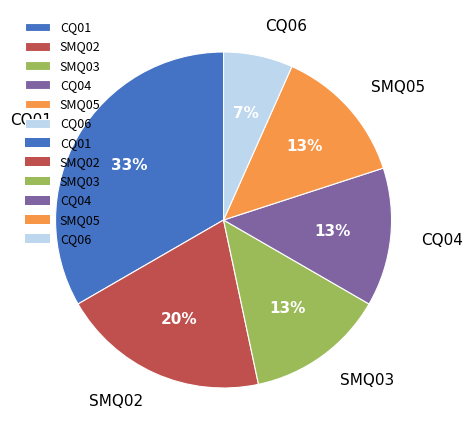

Between CQ06 and SMQ02, which is larger?

SMQ02